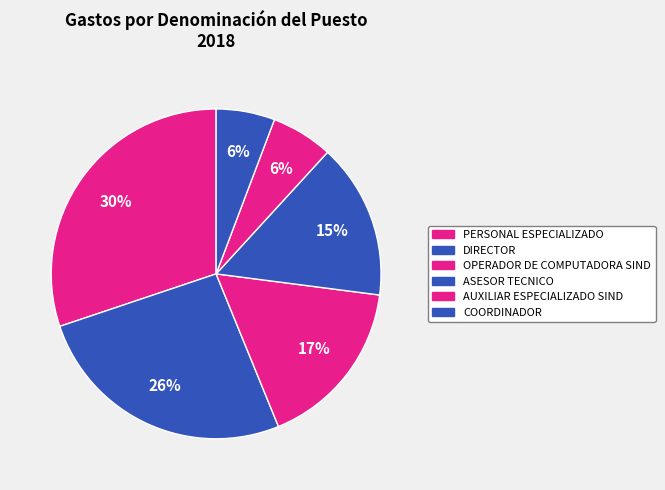

Is there any slice that represents more than half of the pie?

No